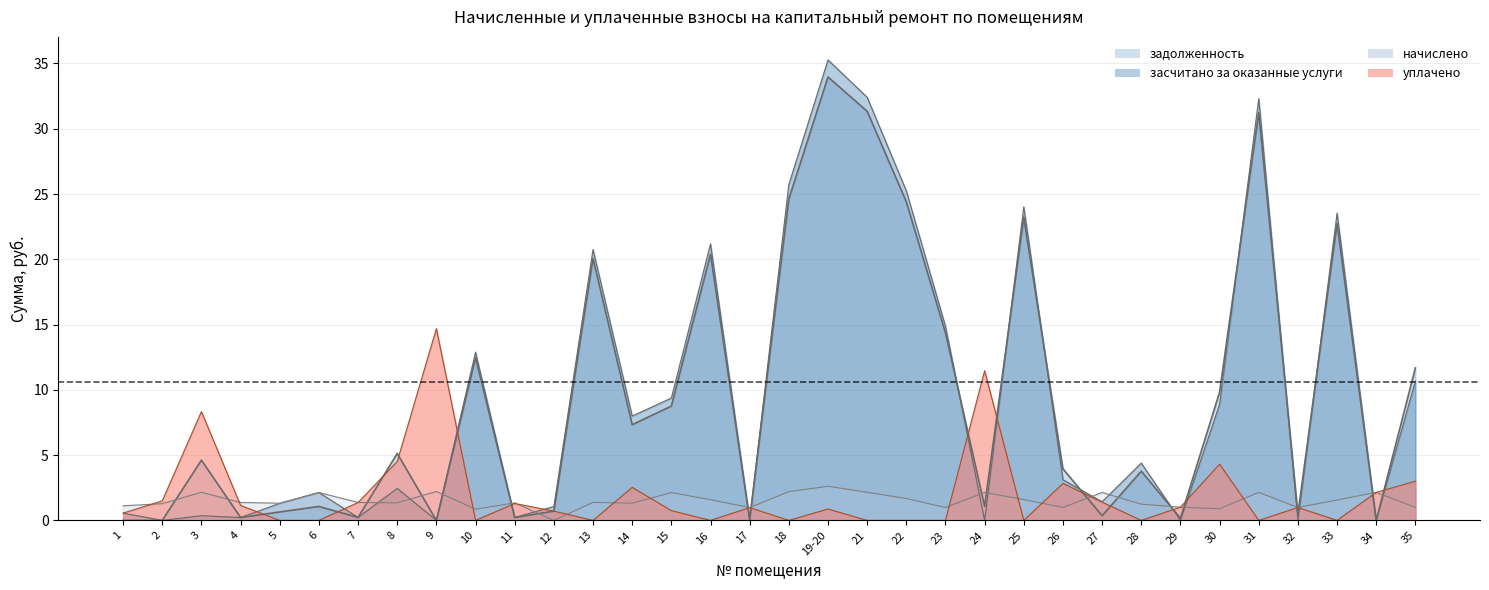

List the labels in order of уплачено value, largest first.

9, 24, 3, 8, 30, 35, 26, 14, 34, 2, 27, 7, 11, 4, 29, 32, 17, 19-20, 15, 12, 1, 5, 6, 10, 13, 16, 18, 21, 22, 23, 25, 28, 31, 33